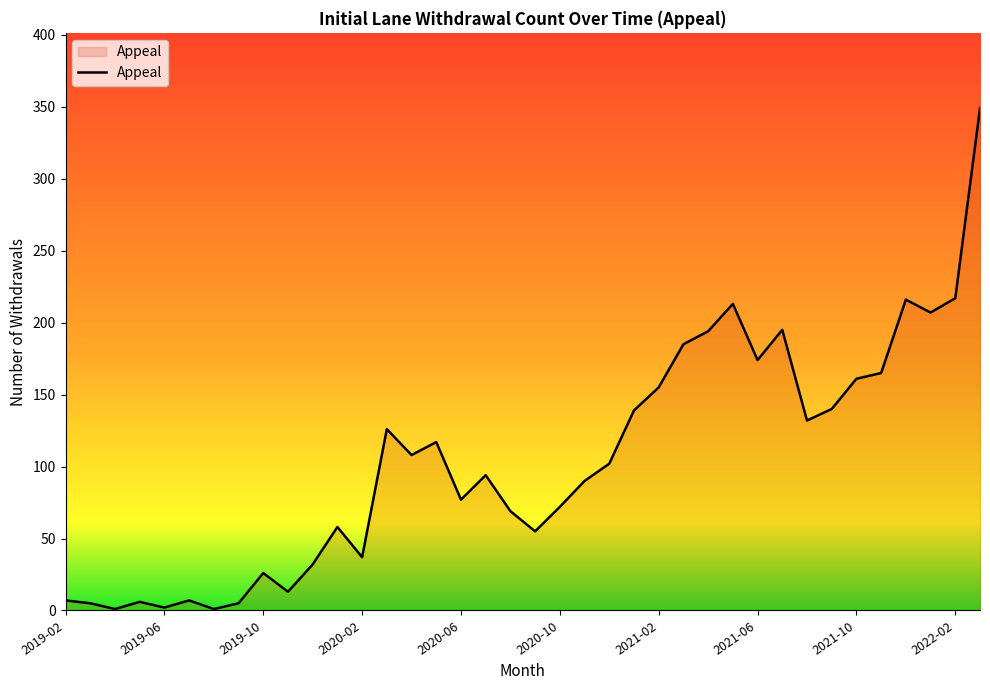

What is the difference between the maximum and minimum values?

348